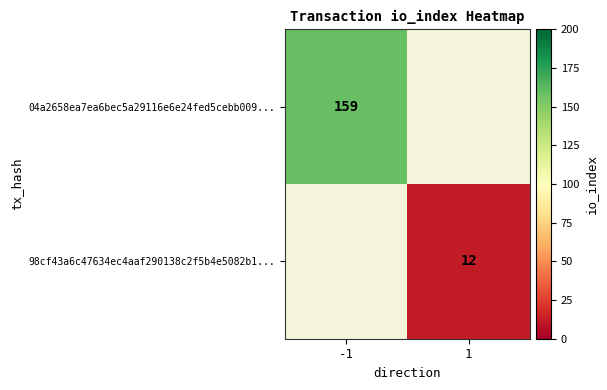

The 98cf43a6c47634ec4aaf290138c2f5b4e5082b1... series shows 7 at 1. True or false?

False